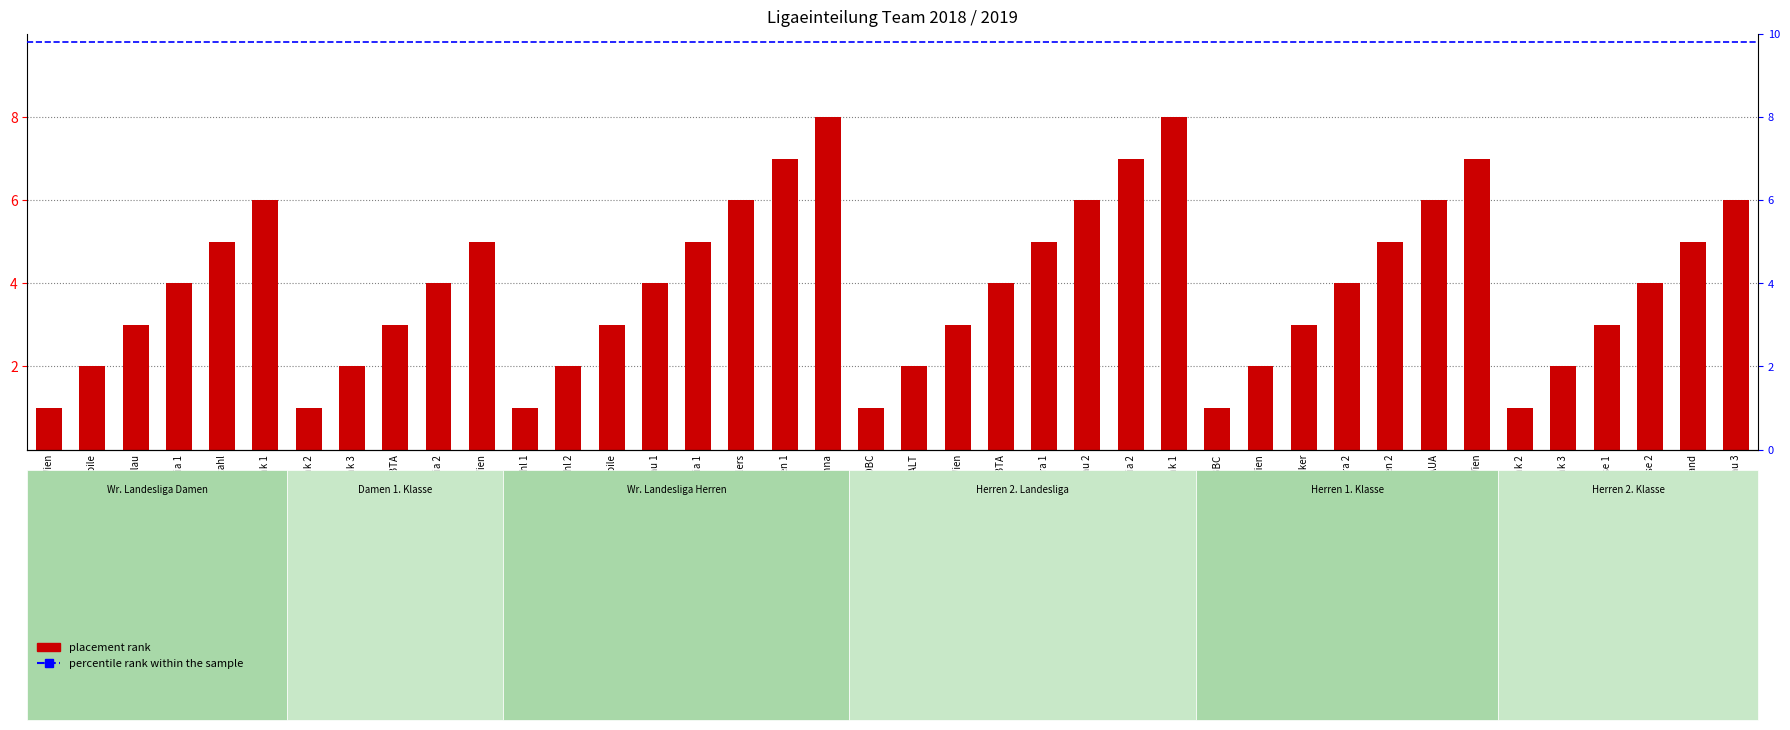

What is the maximum value shown in the chart?

8